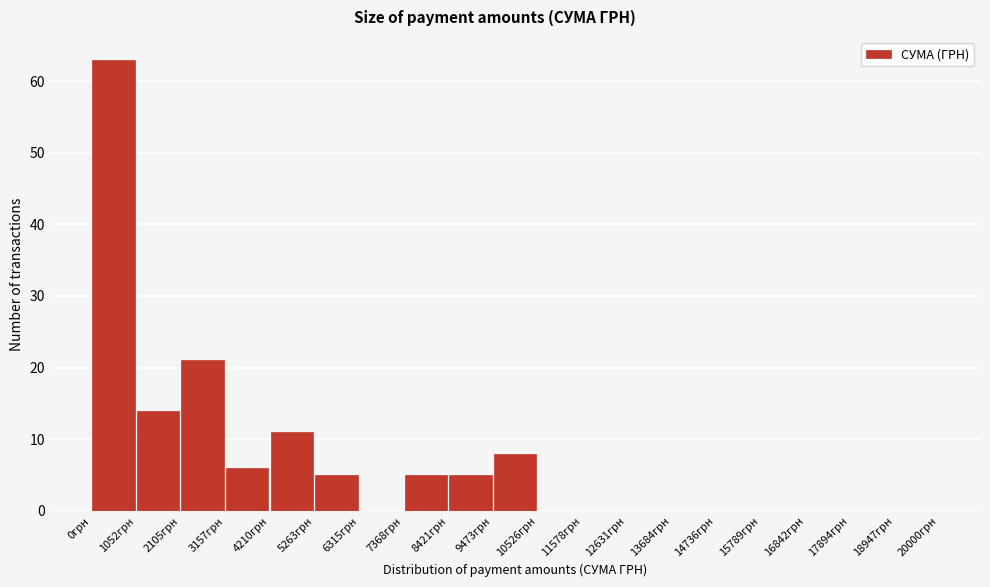

Reading left to right, transcribe this chart: for each bar, give the range it covers on the x-axis and its height. Neither the bar edges nor the heights are printed on the chart, so give them approximately, as read against the axes.

0 to 1000: 63
1000 to 2200: 14
2200 to 3200: 21
3200 to 4200: 6
4200 to 5200: 11
5200 to 6400: 5
6400 to 7400: 0
7400 to 8400: 5
8400 to 9400: 5
9400 to 10600: 8
10600 to 11600: 0
11600 to 12600: 0
12600 to 13600: 0
13600 to 14800: 0
14800 to 15800: 0
15800 to 16800: 0
16800 to 17800: 0
17800 to 19000: 0
19000 to 20000: 0